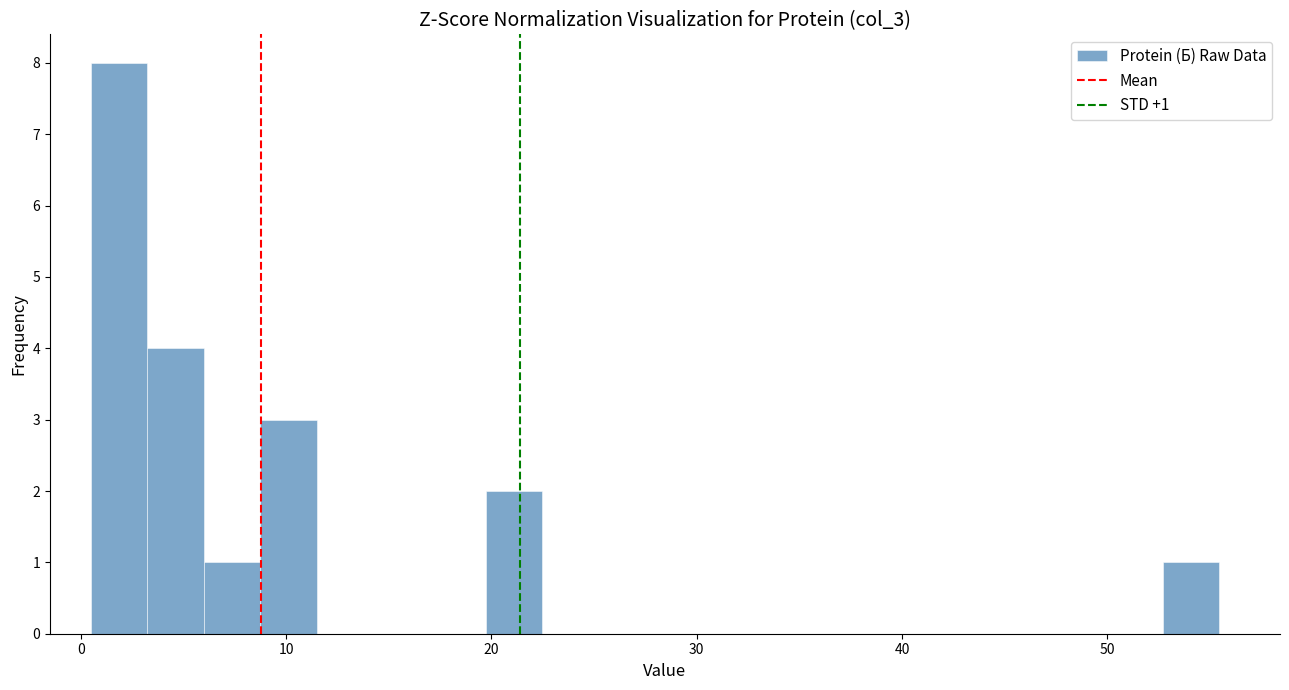

Around what value on the x-axis is the tallest bar? Give the approximate position of its centre, as read against the axis.

2